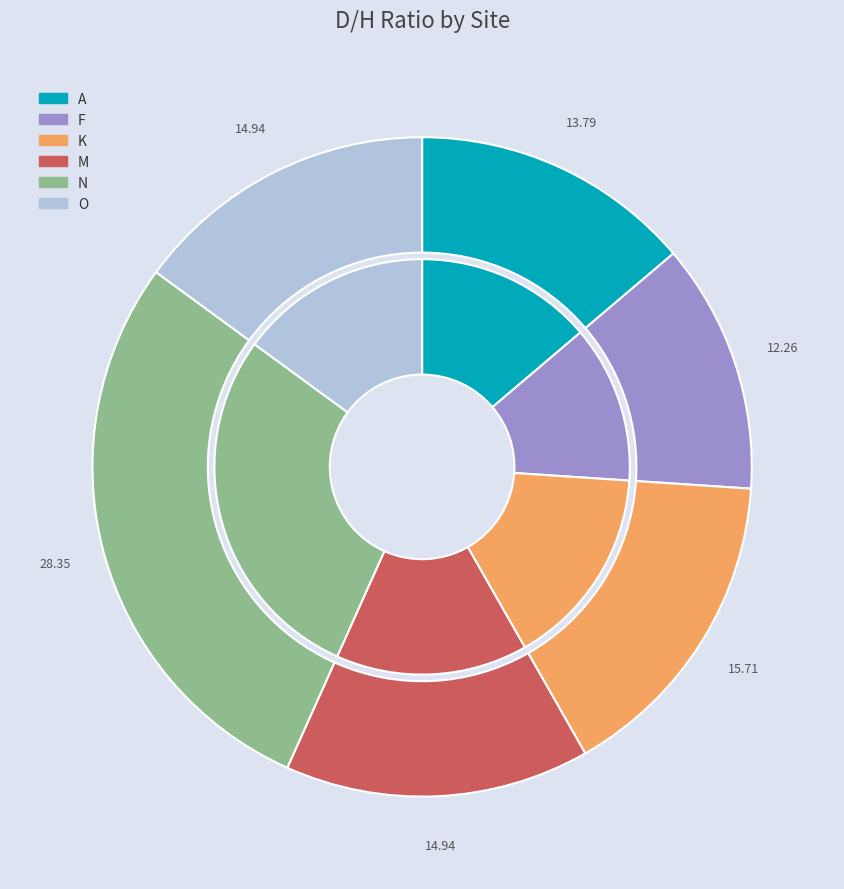

To the nearest percent, what is the average slice percentage?

17%